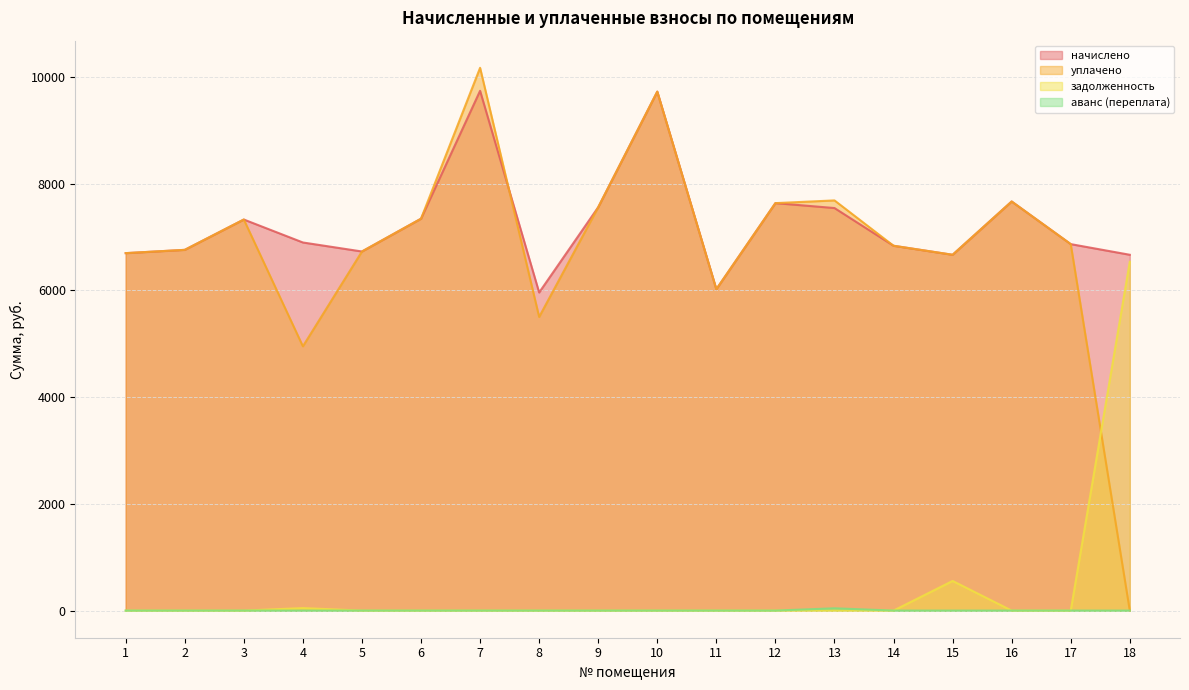

At which label does аванс (переплата) reach its minimum?

1